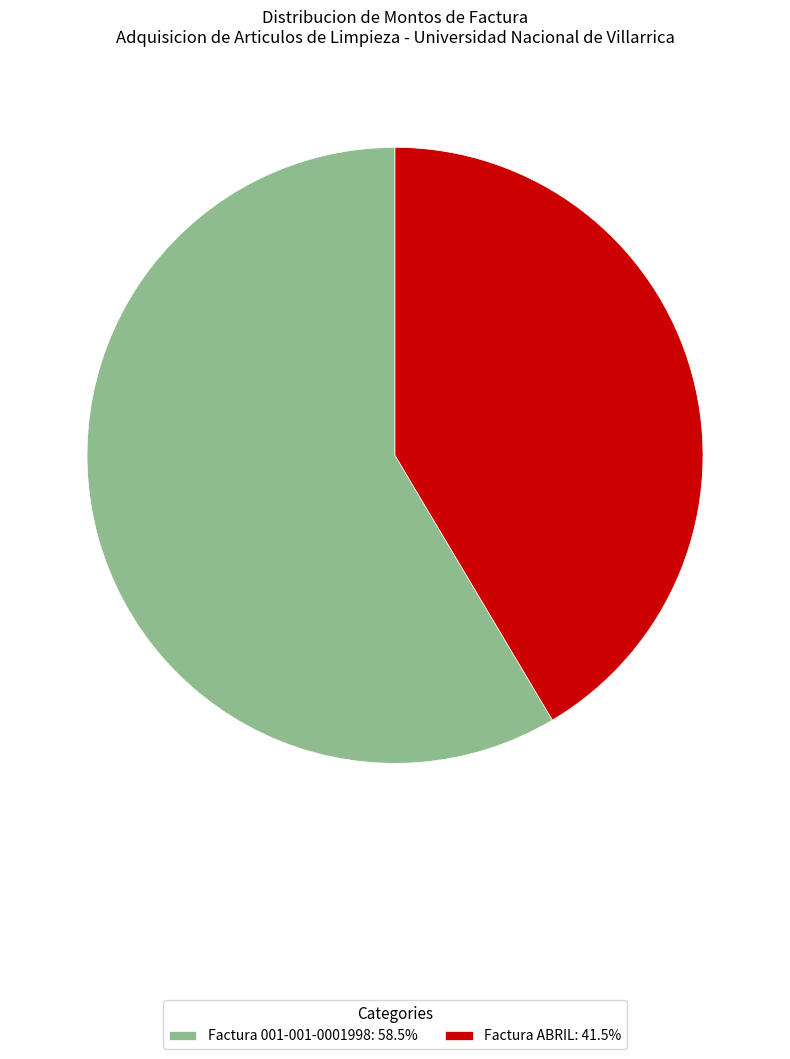

The Factura ABRIL slice represents 54% of the pie. True or false?

False